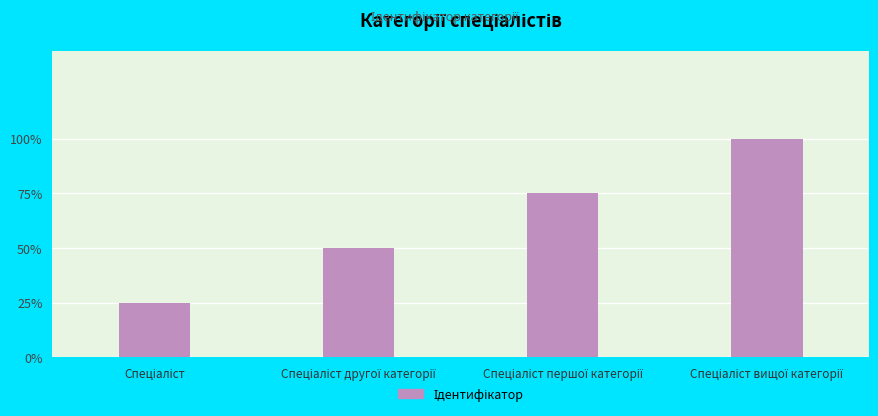

At which label is the value closest to 2?

Спеціаліст другої категорії